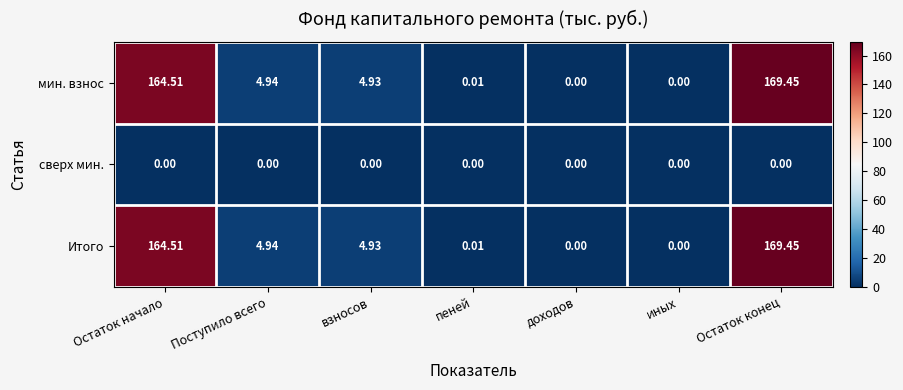

At which category is the sum across all series the highest?

Остаток конец